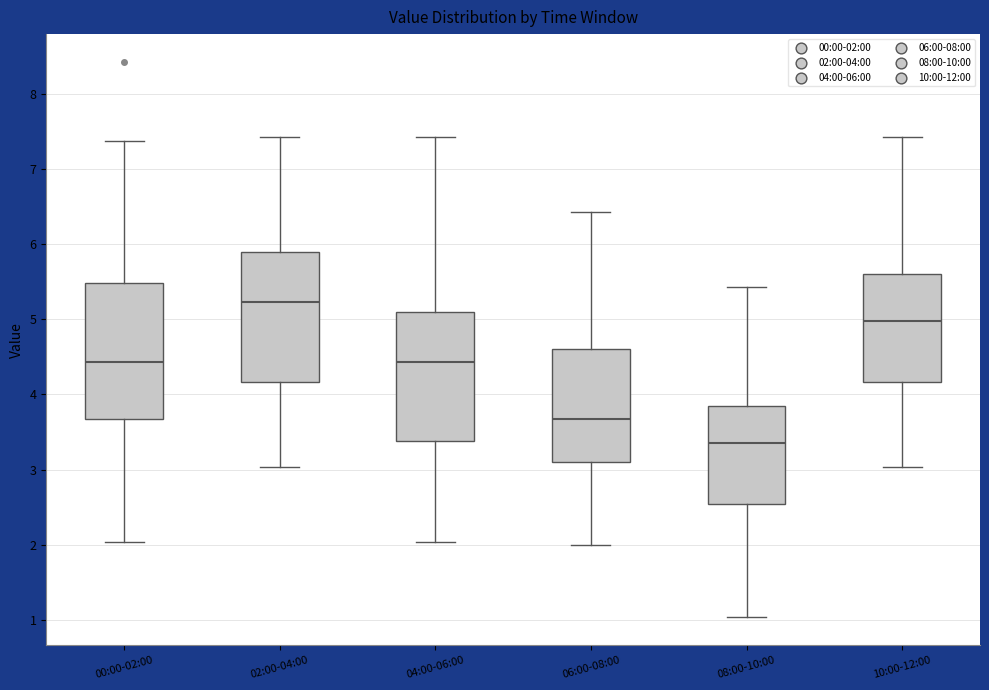

Reading left to right, read every box against the y-axis: the position of its median line, the range the box covers, and the ends of its whiskers. The values are not printed on the chart, so give them approximately, as read against the axis.

00:00-02:00: median 4.4, box 3.7 to 5.5, whiskers 2.0 to 7.4
02:00-04:00: median 5.2, box 4.2 to 5.9, whiskers 3.0 to 7.4
04:00-06:00: median 4.4, box 3.4 to 5.1, whiskers 2.0 to 7.4
06:00-08:00: median 3.7, box 3.1 to 4.6, whiskers 2.0 to 6.4
08:00-10:00: median 3.4, box 2.5 to 3.8, whiskers 1.0 to 5.4
10:00-12:00: median 5.0, box 4.2 to 5.6, whiskers 3.0 to 7.4